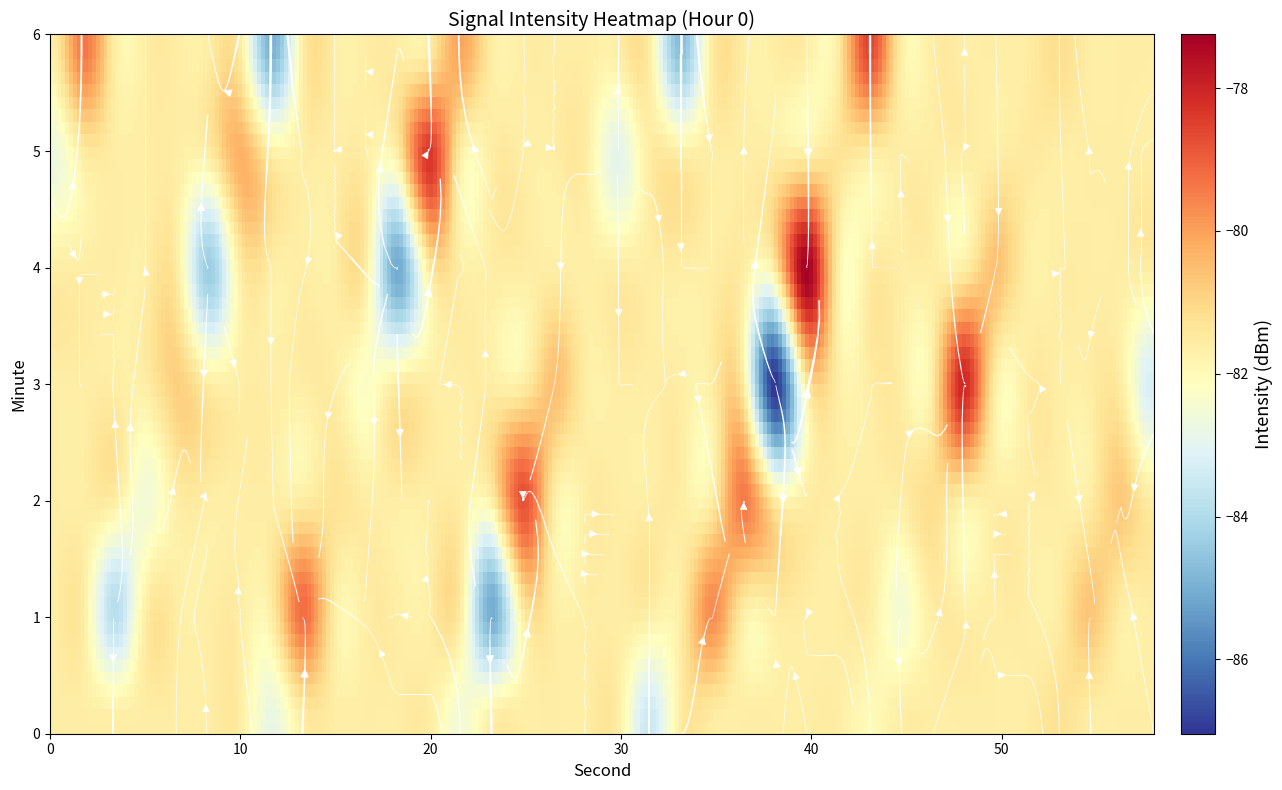

The r39 series shows 36.3 at 2. True or false?

False